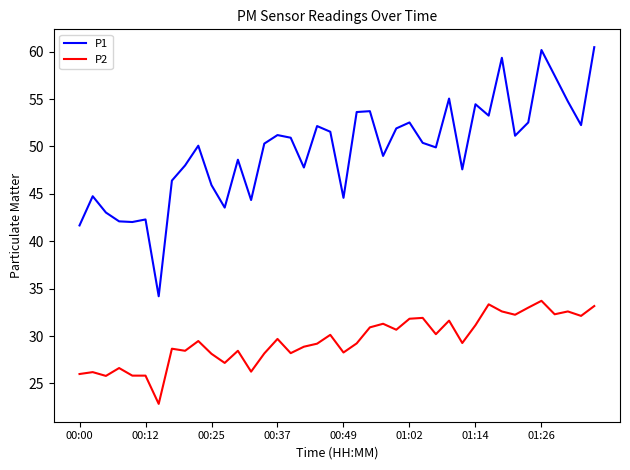

What is the minimum value shown in the chart?

22.9